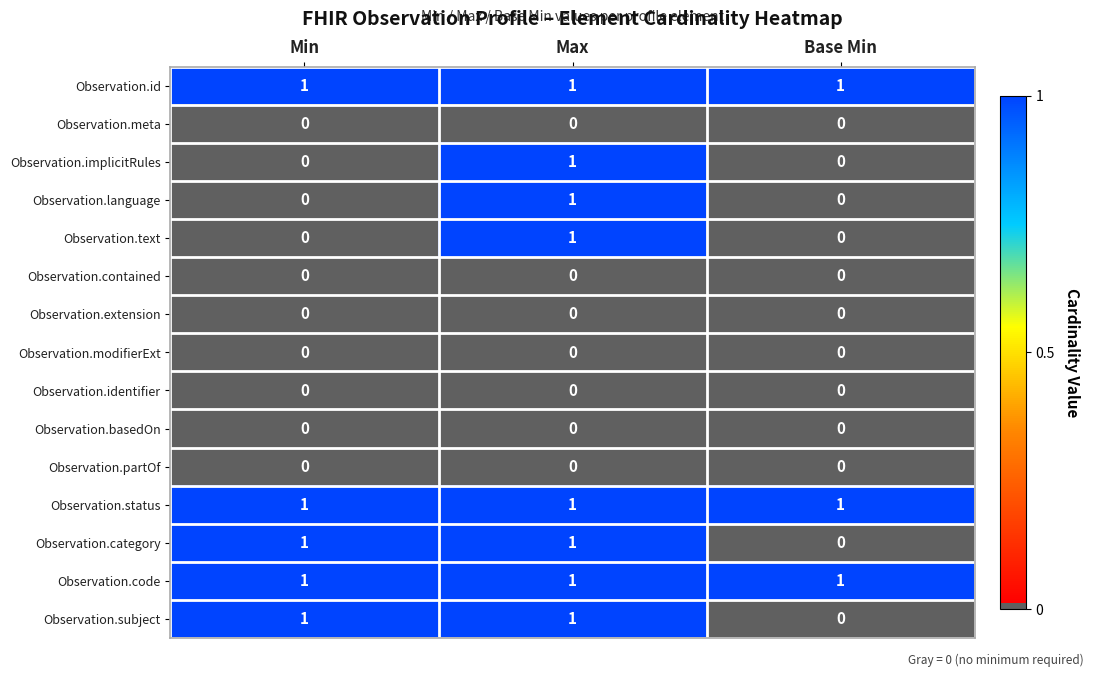

The value of Observation.text at Min is 0. True or false?

True